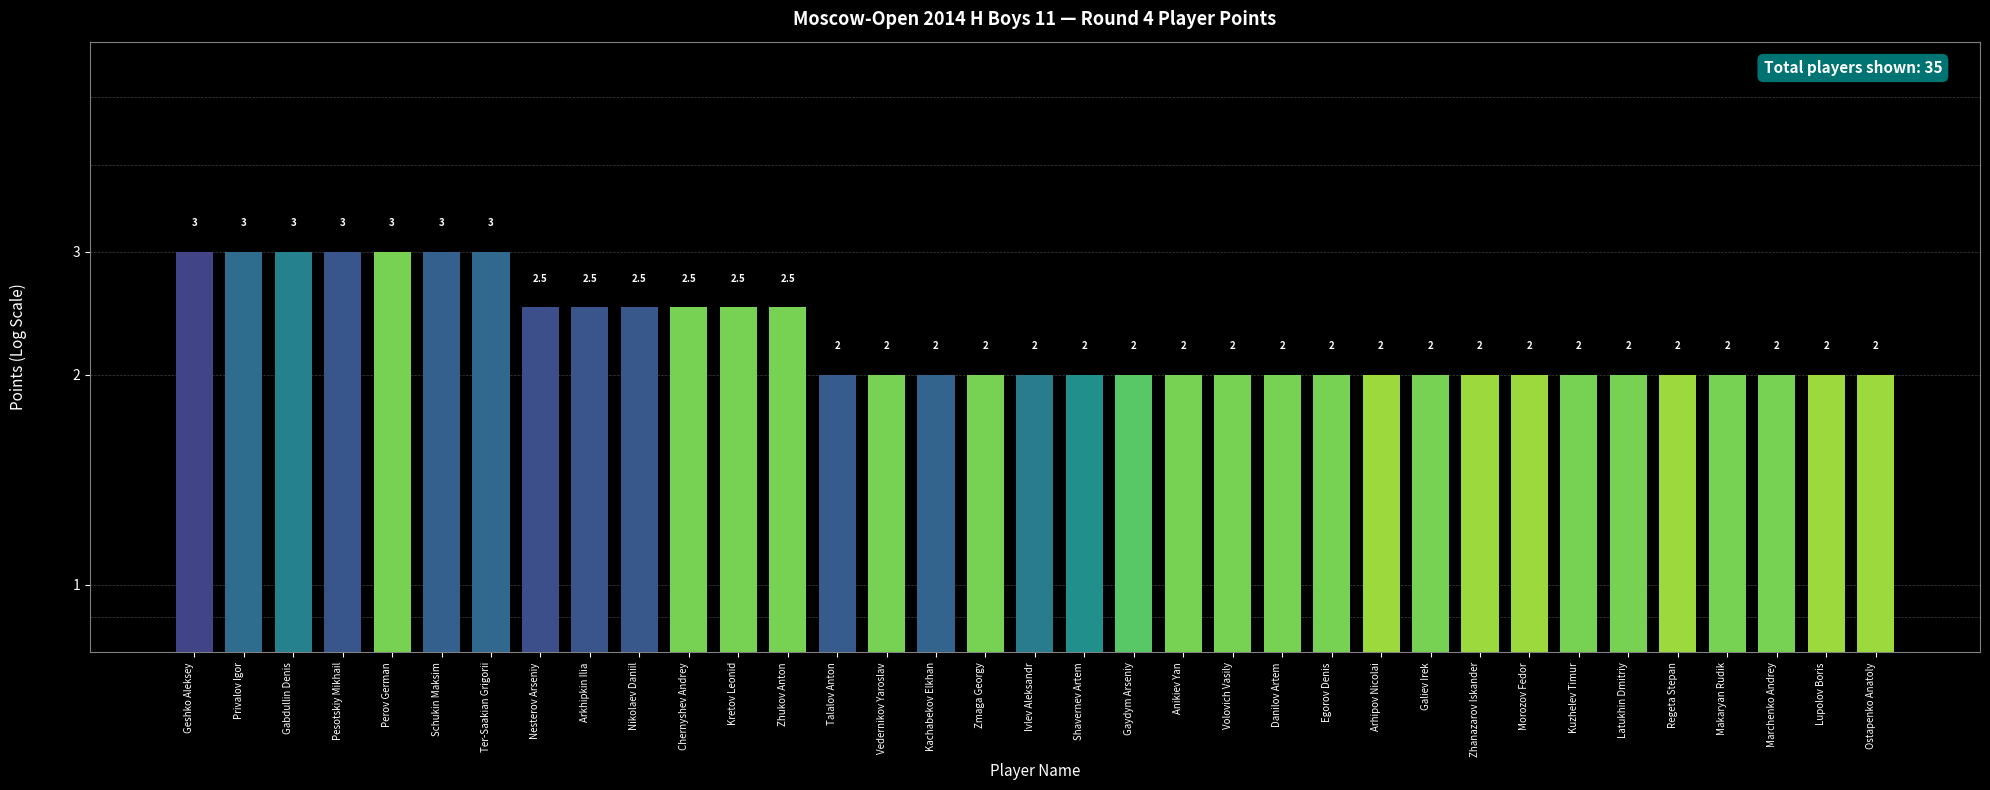

Reading left to right, transcribe all the data shown in this chart.

3.0	3.0	3.0	3.0	3.0	3.0	3.0	2.5	2.5	2.5	2.5	2.5	2.5	2.0	2.0	2.0	2.0	2.0	2.0	2.0	2.0	2.0	2.0	2.0	2.0	2.0	2.0	2.0	2.0	2.0	2.0	2.0	2.0	2.0	2.0